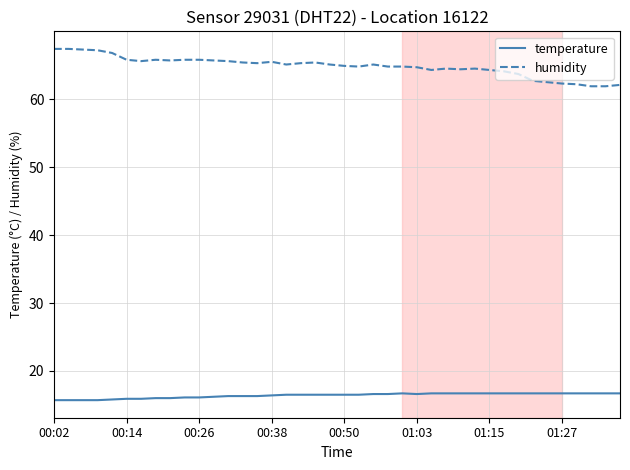

True or false: temperature and humidity intersect in this chart.

False